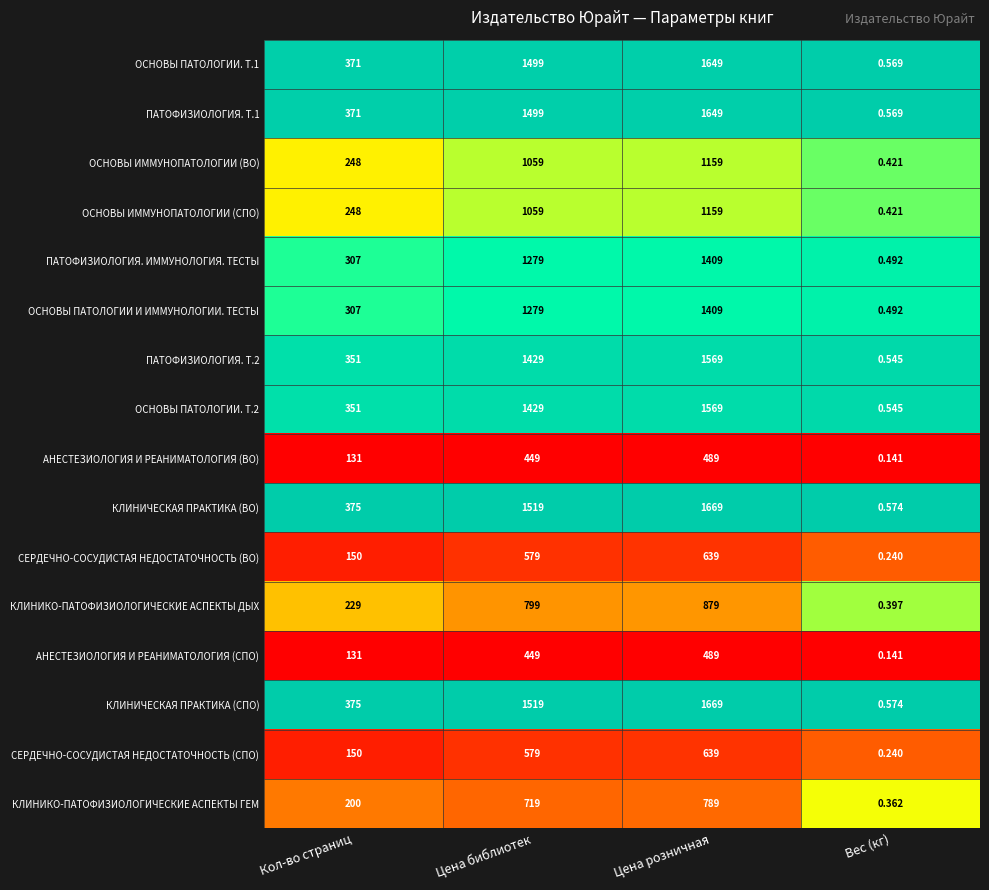

Which label corresponds to the largest value in the chart?

Цена розничная